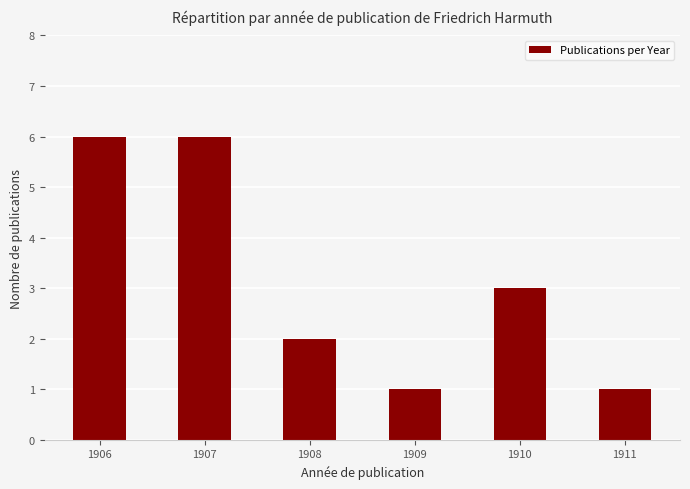

Are the bars horizontal?

No